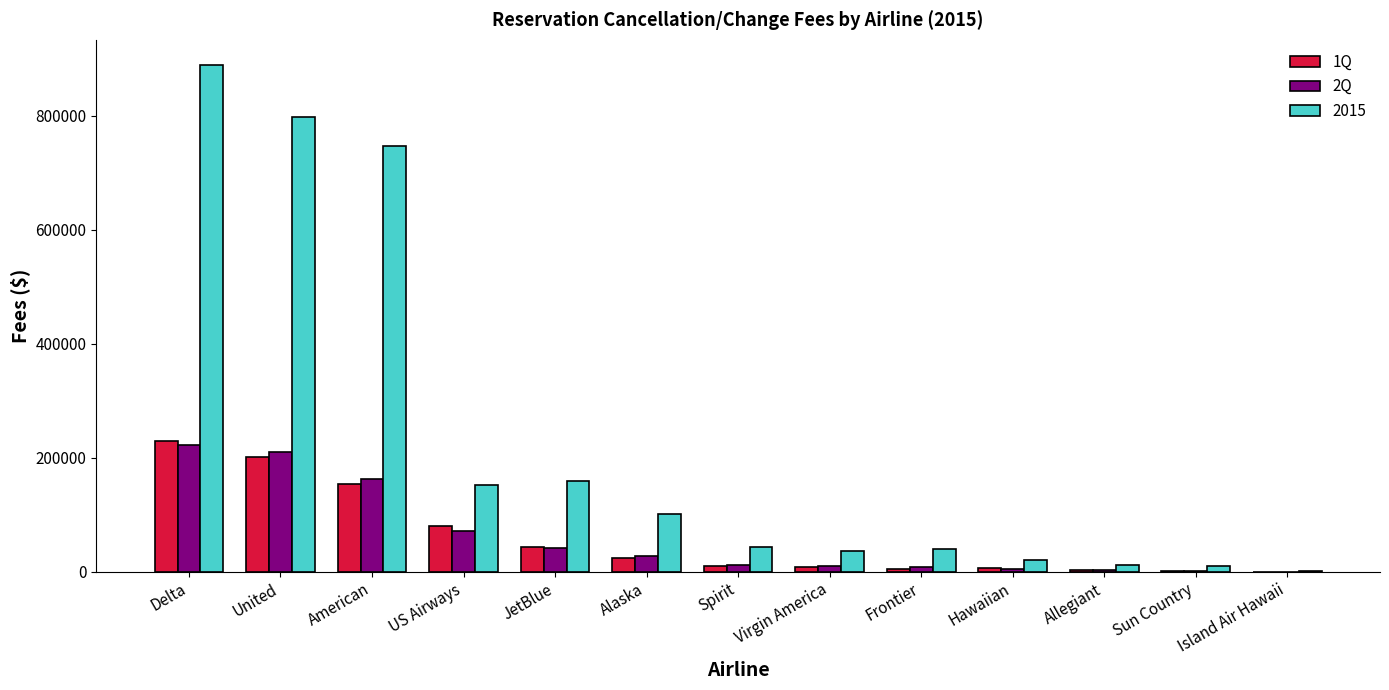

Are the bars horizontal?

No